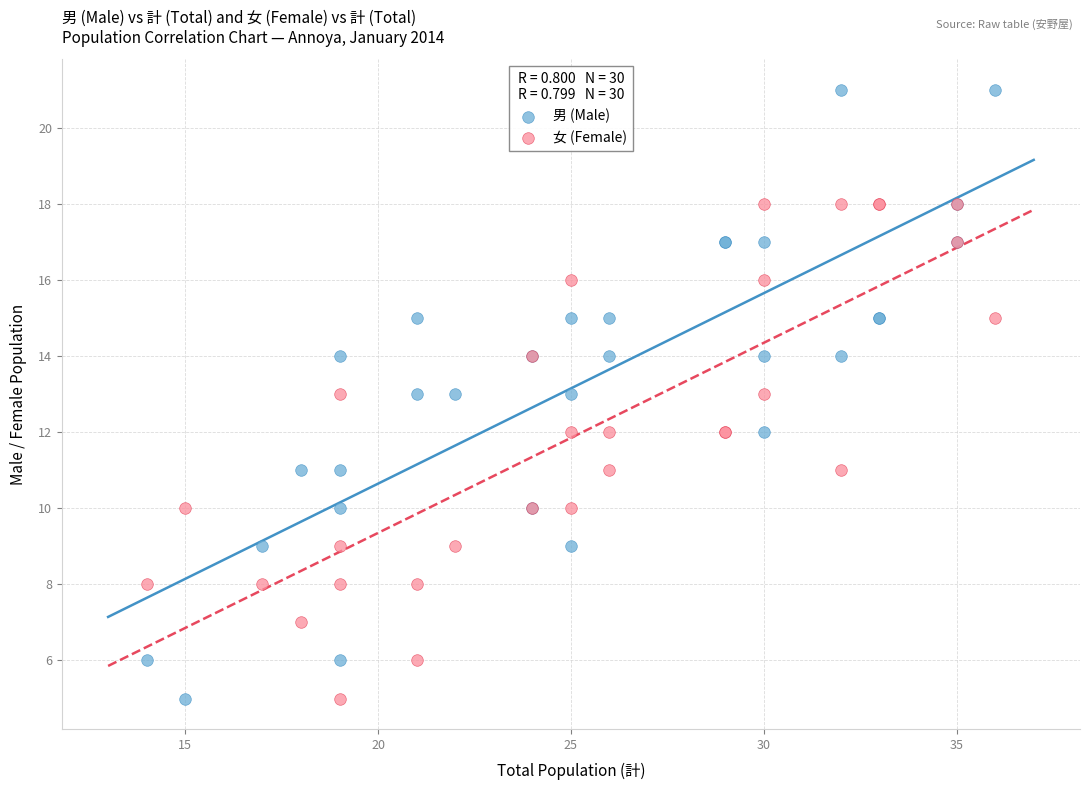

Which series contains the highest Y value?

男 (Male)